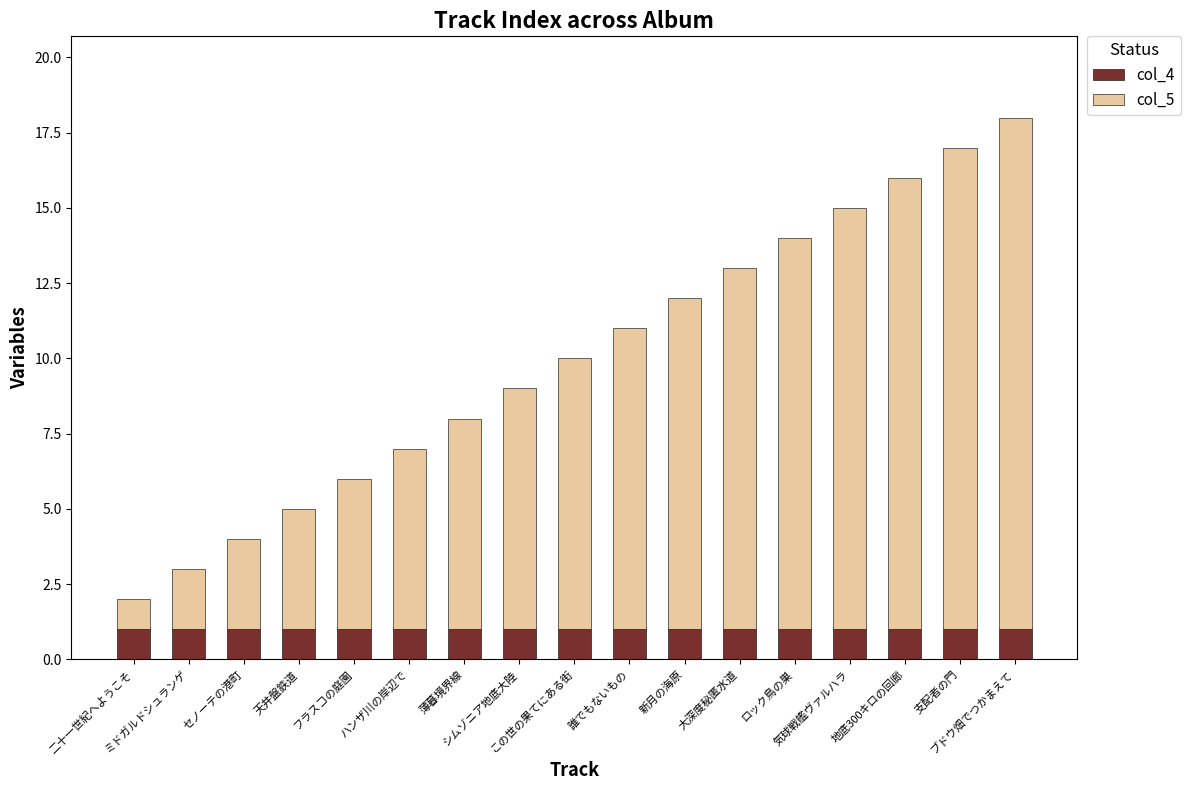

How many series are shown in this chart?

2